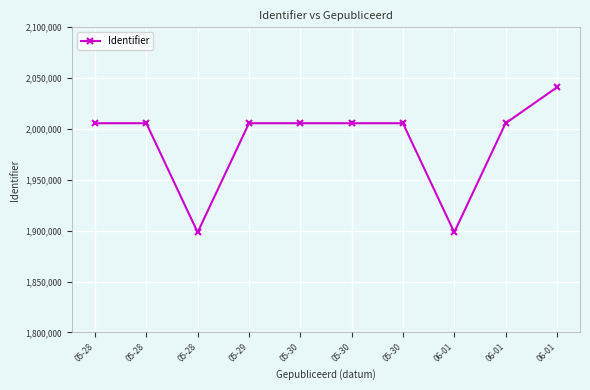

How many lines are shown in the chart?

1